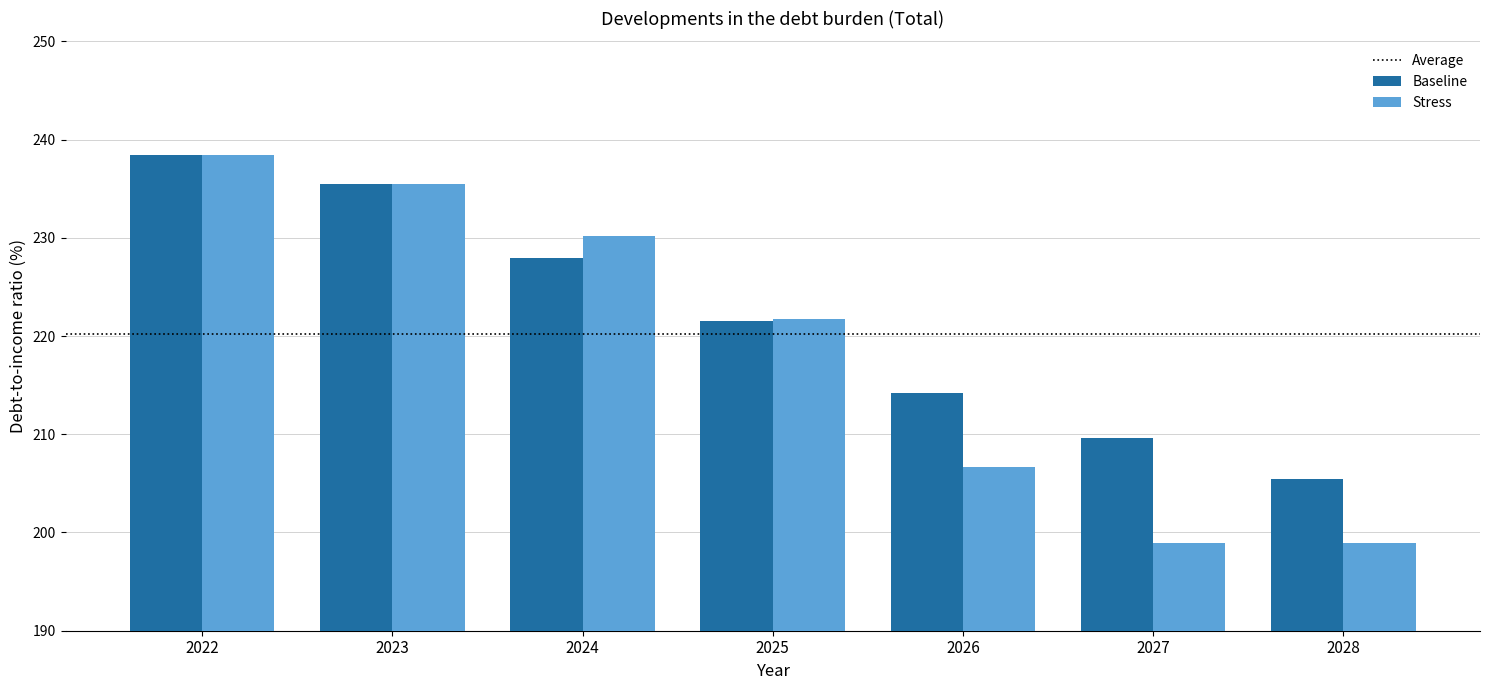

Reading right to left, extract all data points from this chart.

Baseline: 205.5	209.6	214.2	221.6	227.9	235.5	238.4
Stress: 198.9	198.9	206.7	221.8	230.2	235.5	238.4